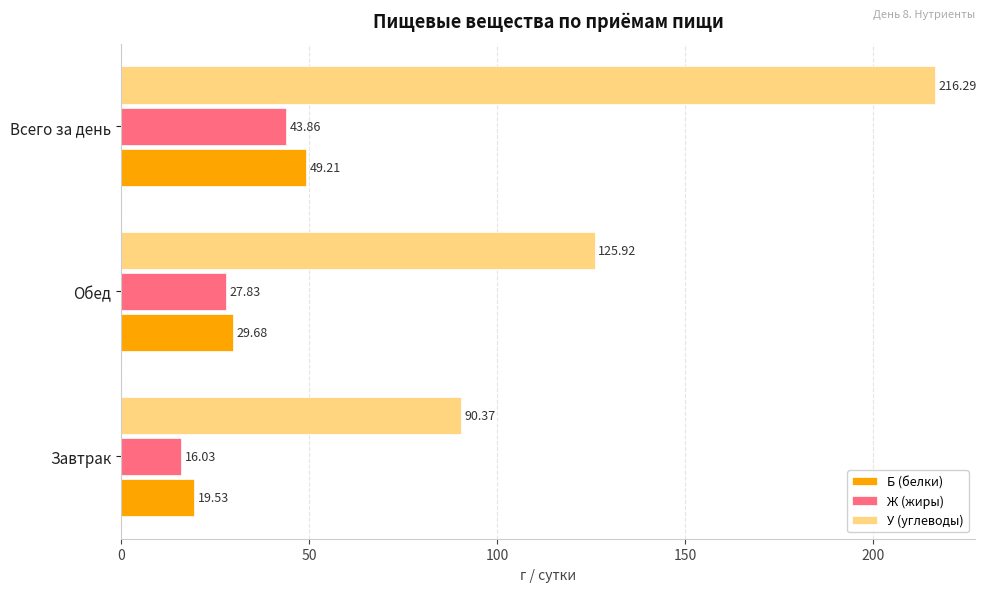

Rank the series by their maximum value, from highest to lowest.

У (углеводы), Б (белки), Ж (жиры)